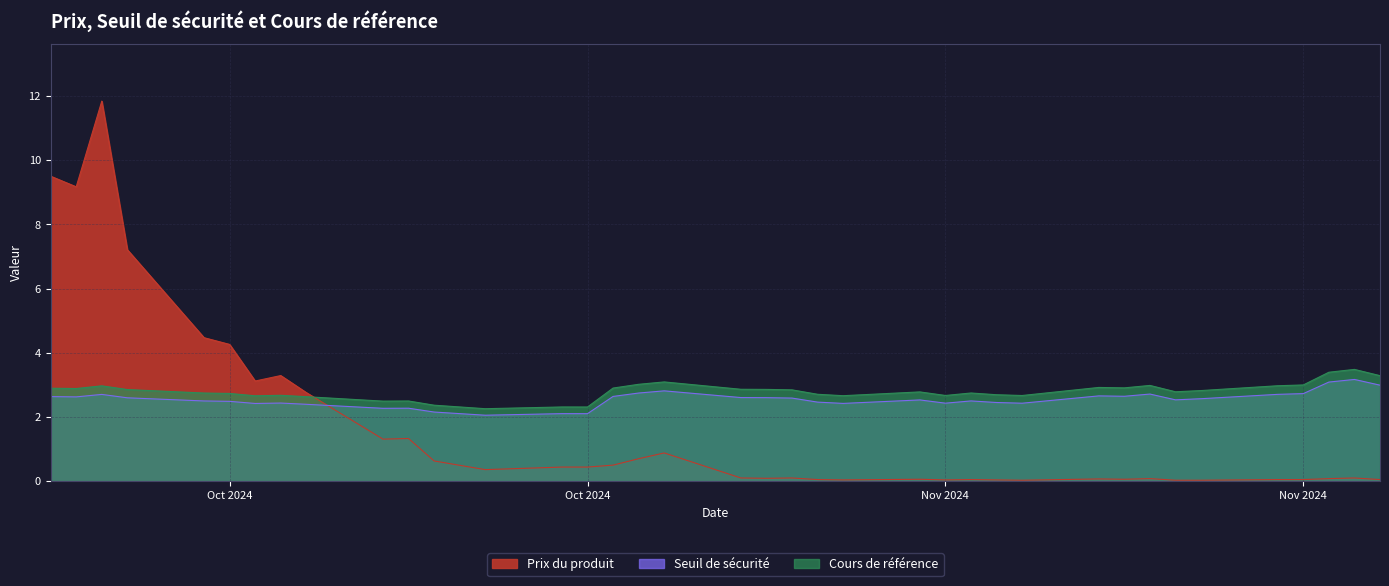

True or false: Seuil de sécurité has a value of 5.2 at 2024-11-21.

False